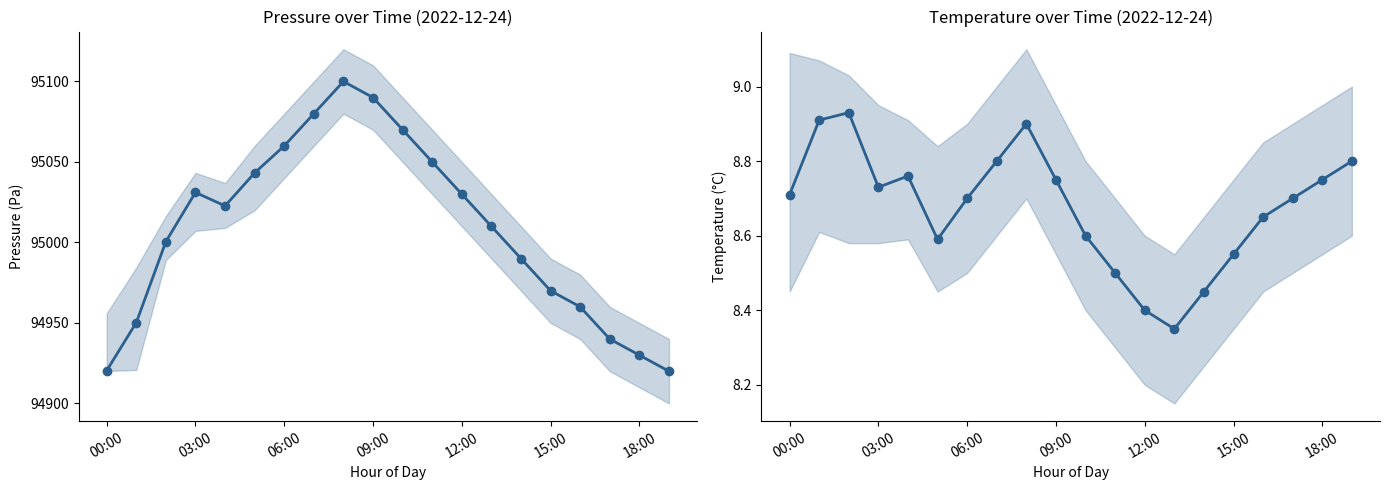

What is the sum of the pressure values at 16 and 11?

190010.0